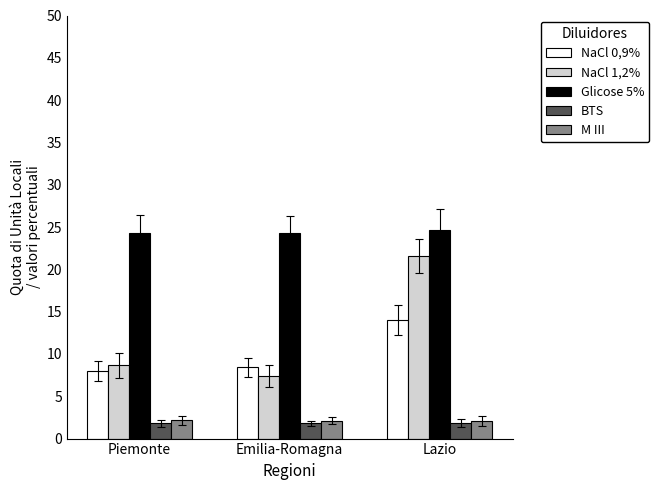

What is the maximum value for NaCl 1,2%?

21.6